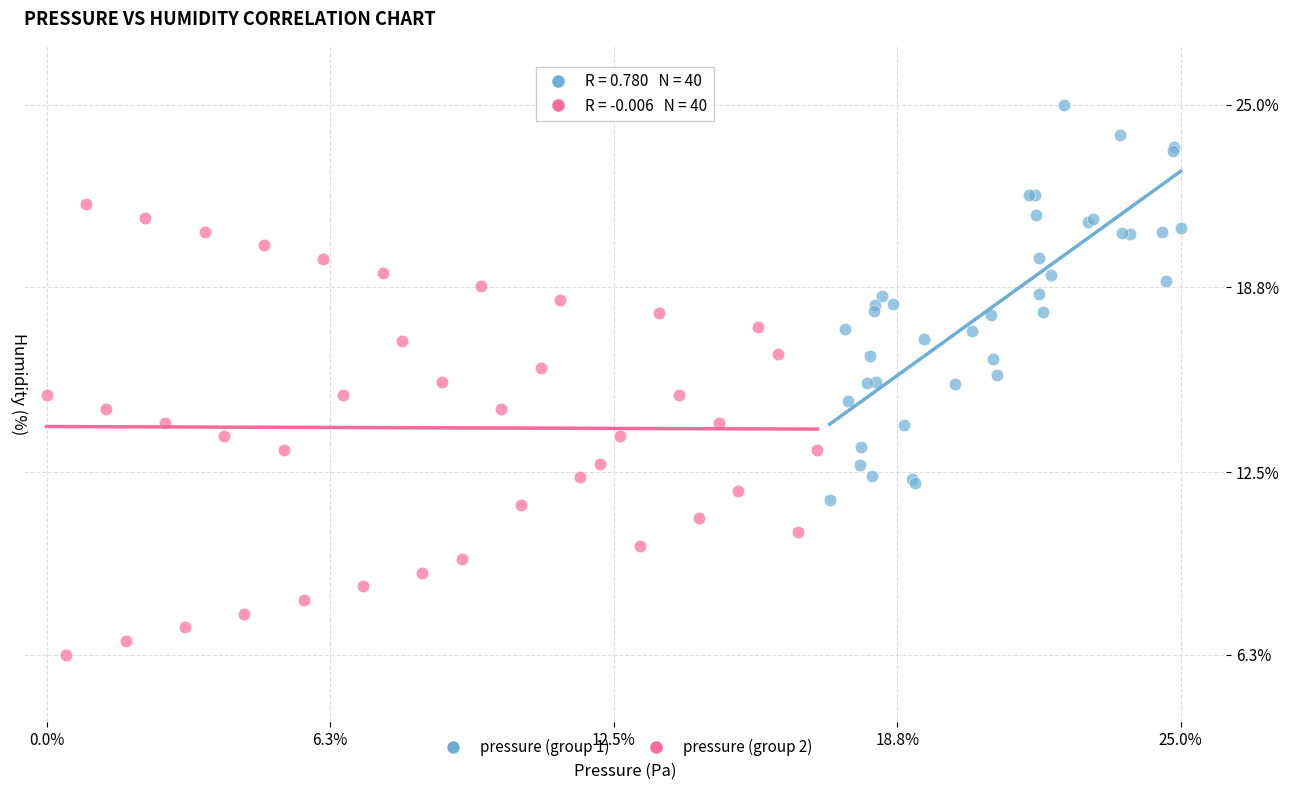

Which series has the widest spread of Y values?

pressure (group 2)